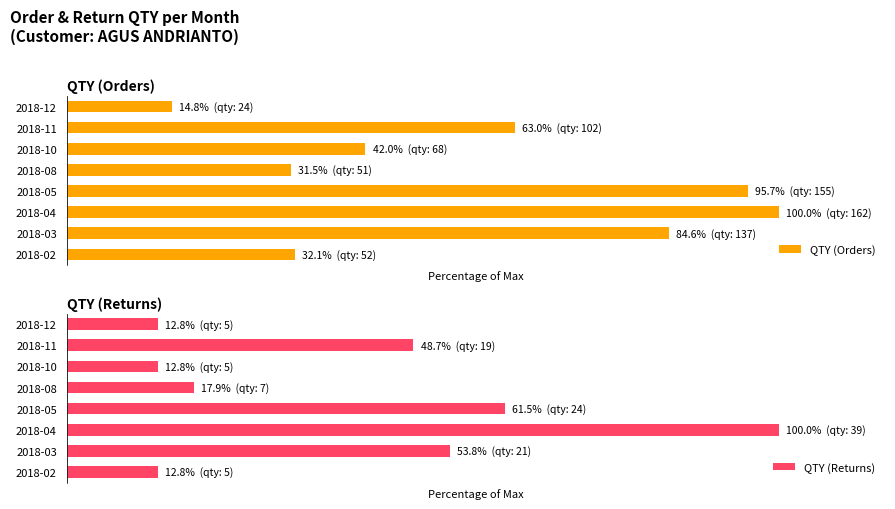

What is the highest value of the QTY (Returns) series?

100.0